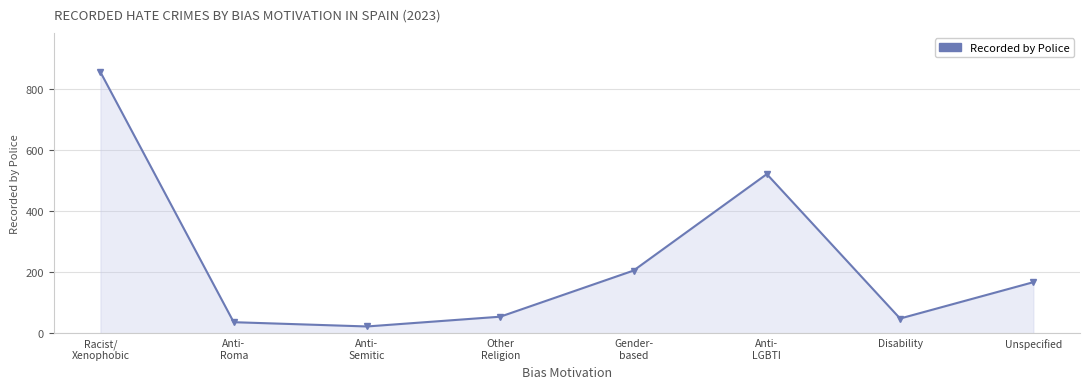

The value at Unspecified is 302. True or false?

False